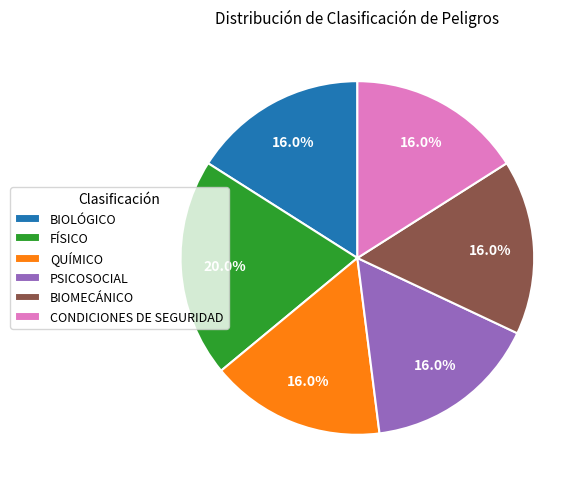

To the nearest percent, what portion does CONDICIONES DE SEGURIDAD represent?

16%